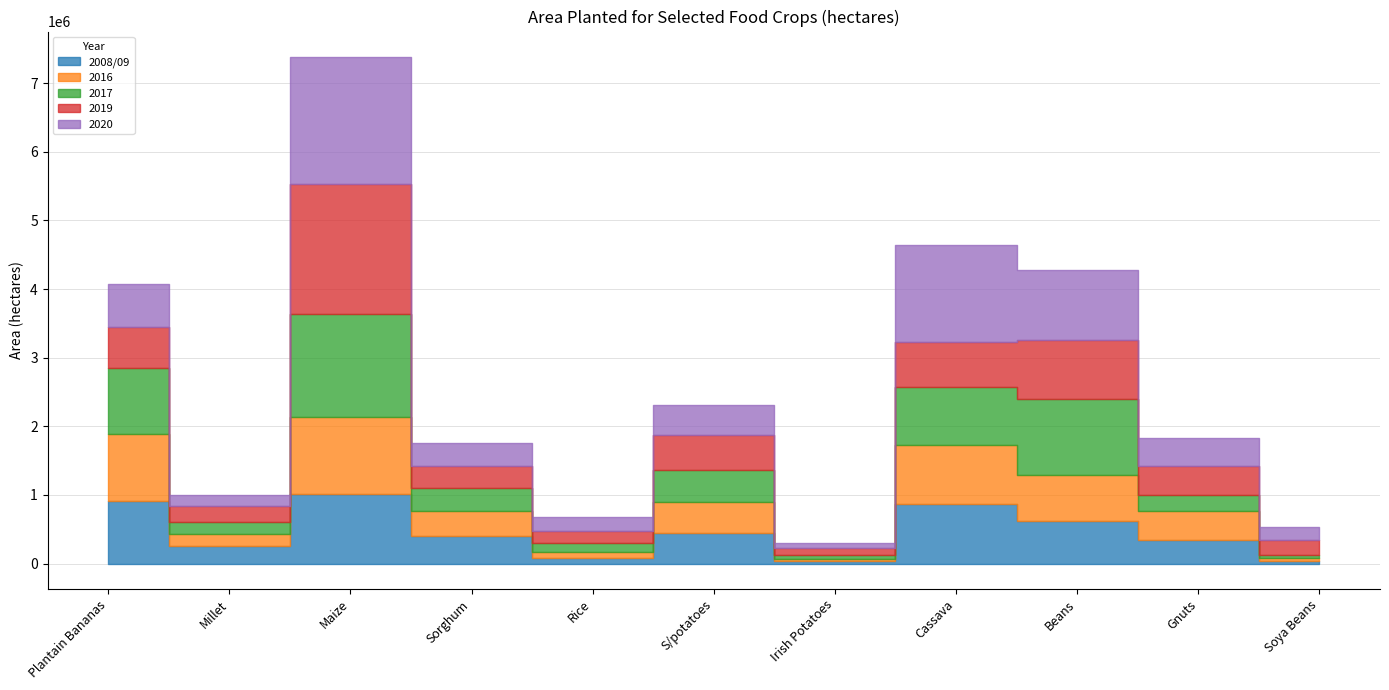

What is the label of the 5th point from the left?

Rice